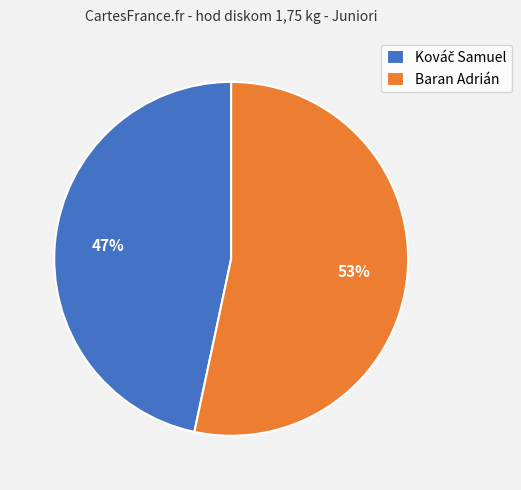

To the nearest percent, what is the average slice percentage?

50%